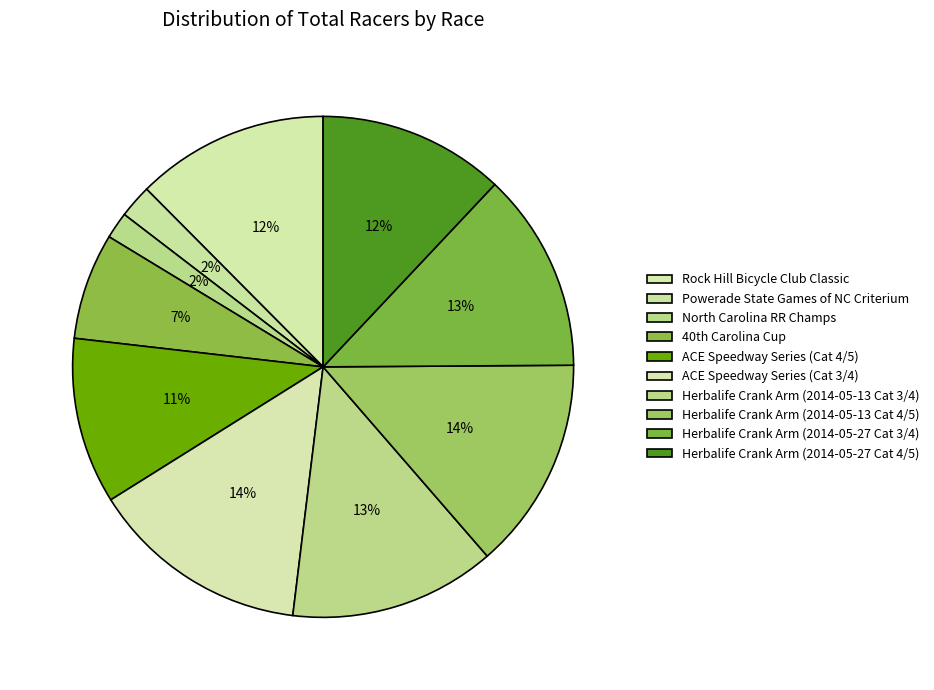

How many segments does this pie chart have?

10